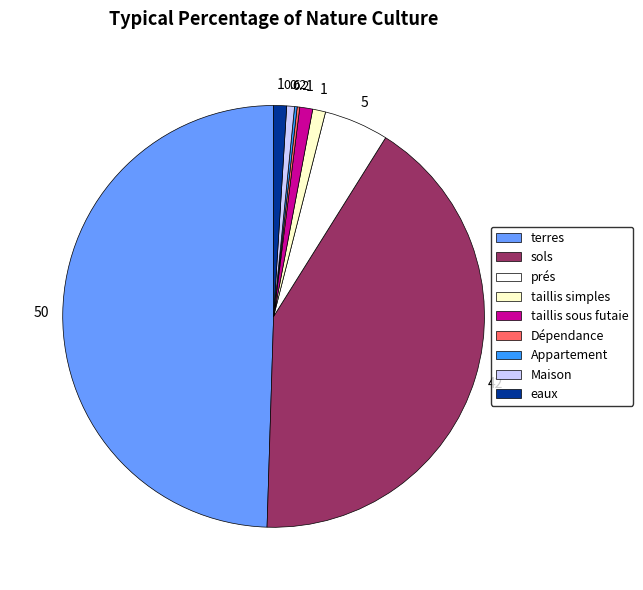

Is sols the majority of the pie?

No